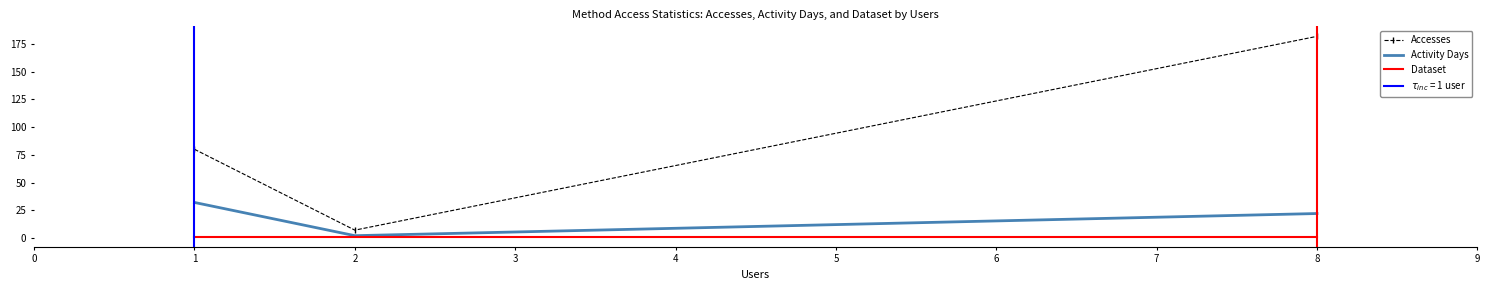

What is the value of the Dataset point at the 2nd from the left?

1